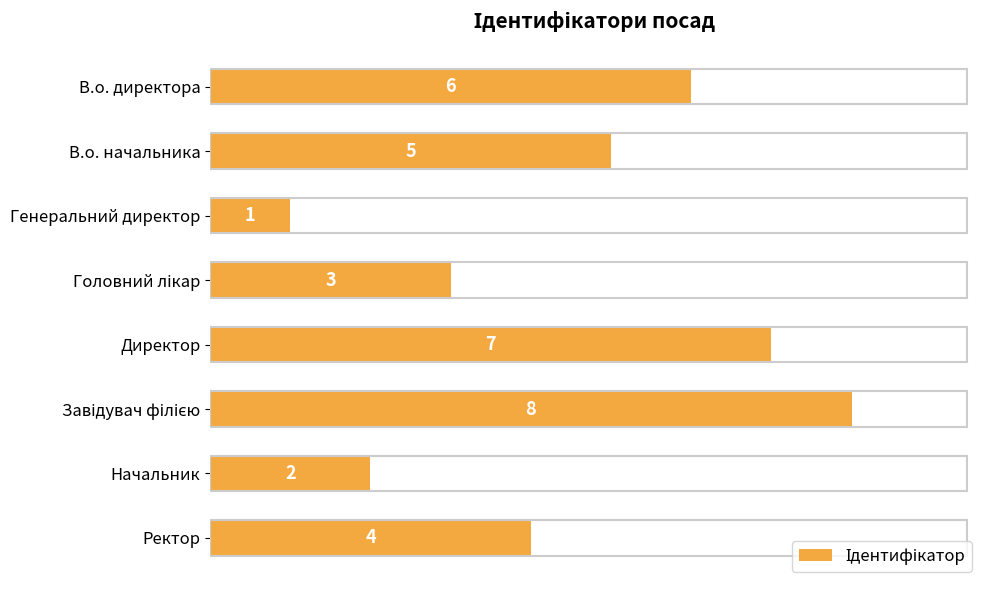

Reading bottom to top, list all the values displayed in this chart.

4	2	8	7	3	1	5	6